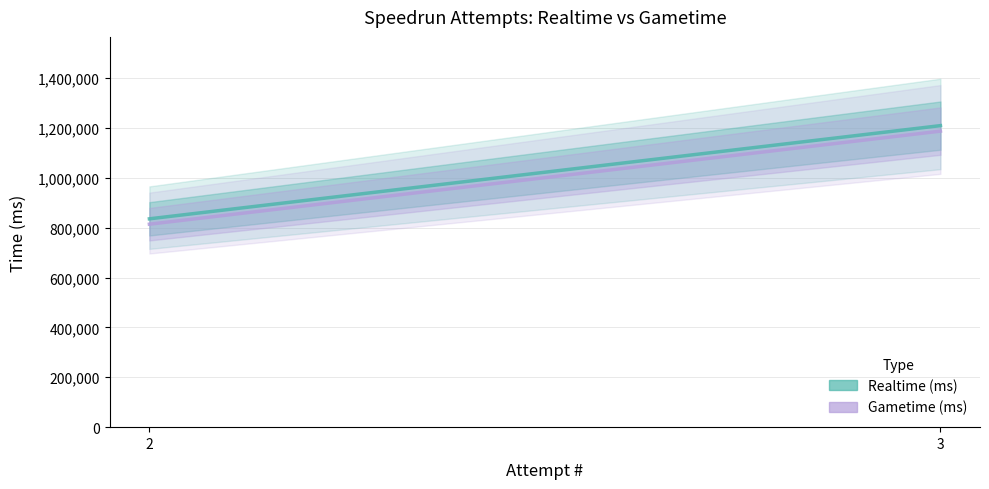

Which category has the highest value across all series?

3